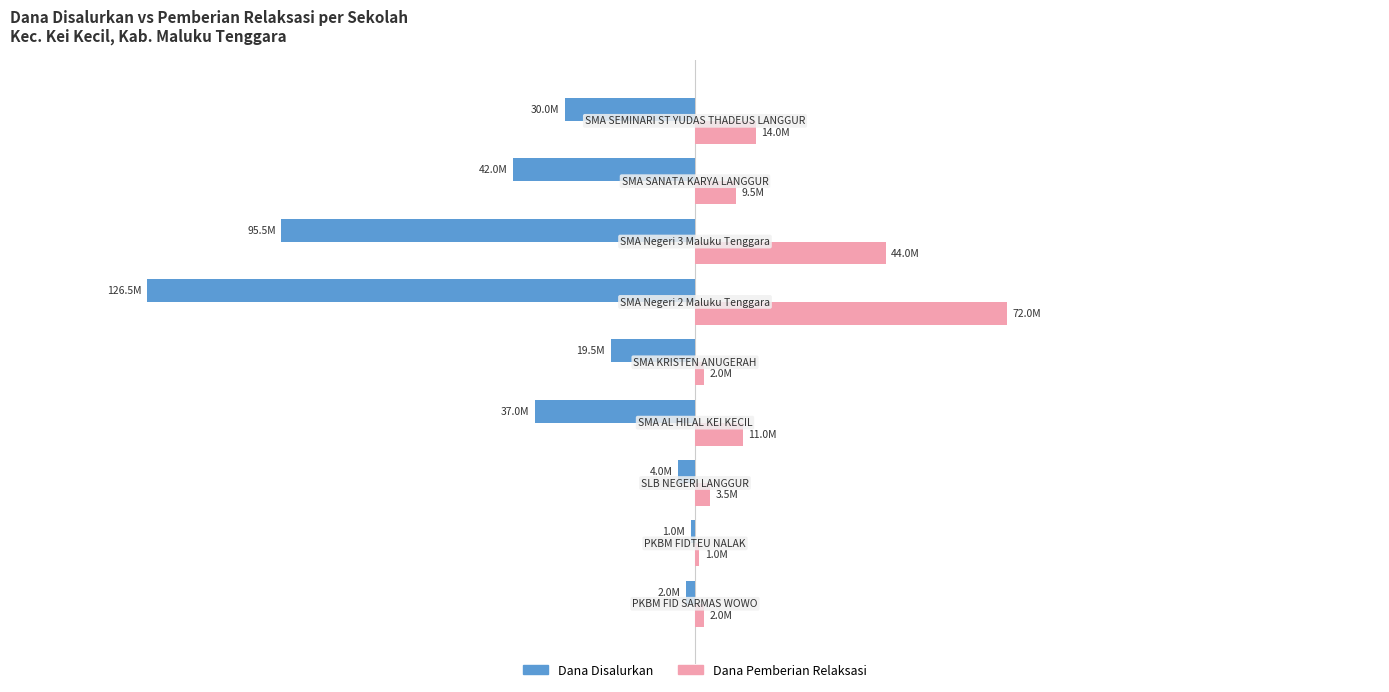

Reading left to right, transcribe all the data shown in this chart.

Dana Disalurkan: -2000000	-1000000	-4000000	-37000000	-19500000	-126500000	-95500000	-42000000	-30000000
Dana Pemberian Relaksasi: 2000000	1000000	3500000	11000000	2000000	72000000	44000000	9500000	14000000